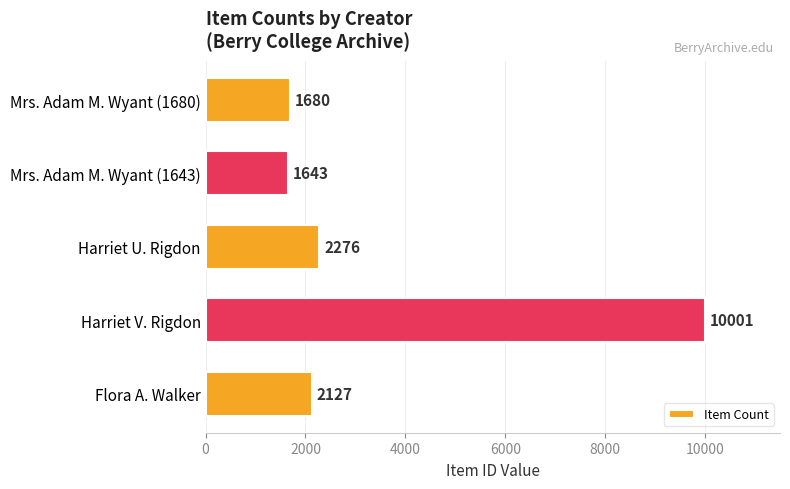

What is the difference between the second highest and second lowest values?

596